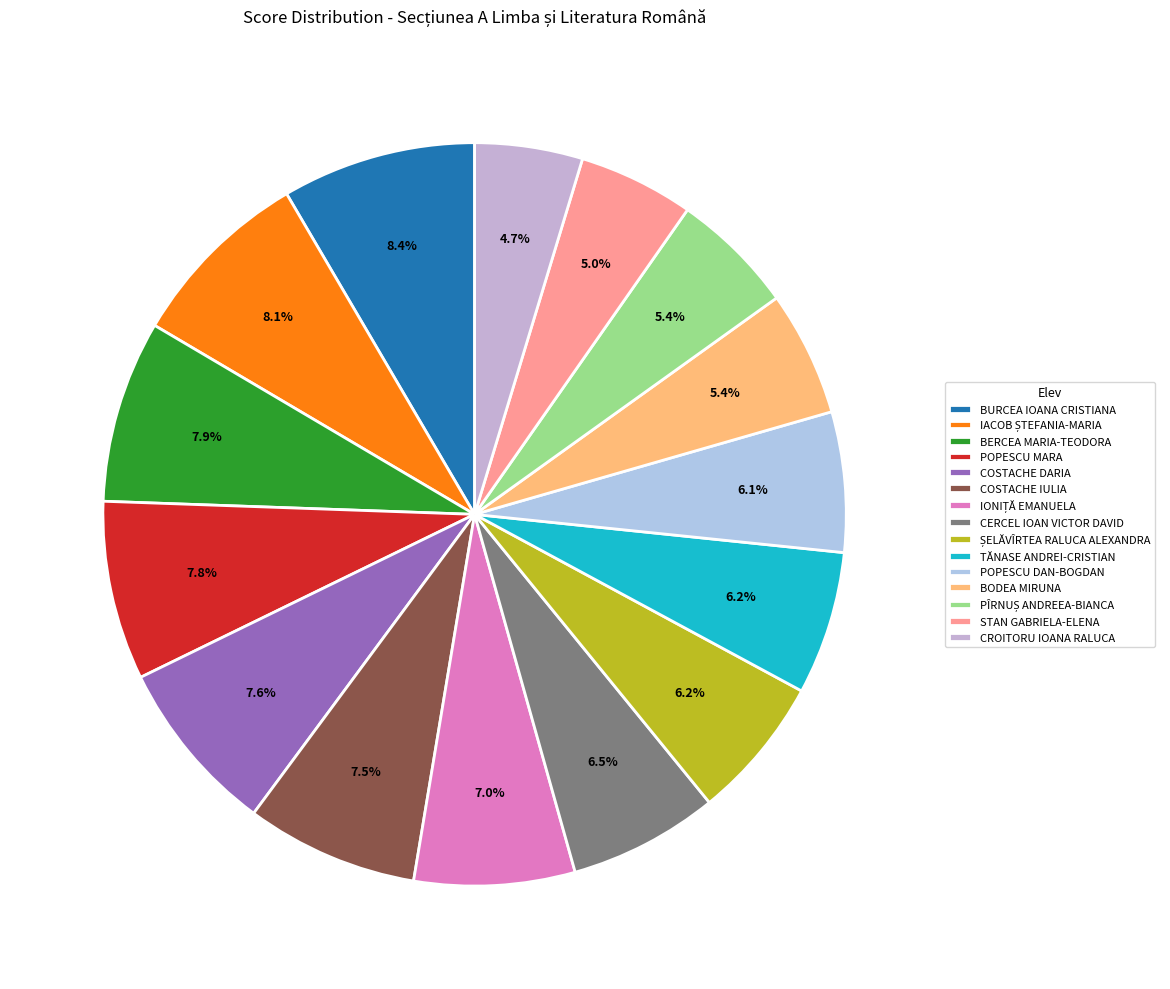

To the nearest percent, what percentage of the pie is PÎRNUȘ ANDREEA-BIANCA?

5%